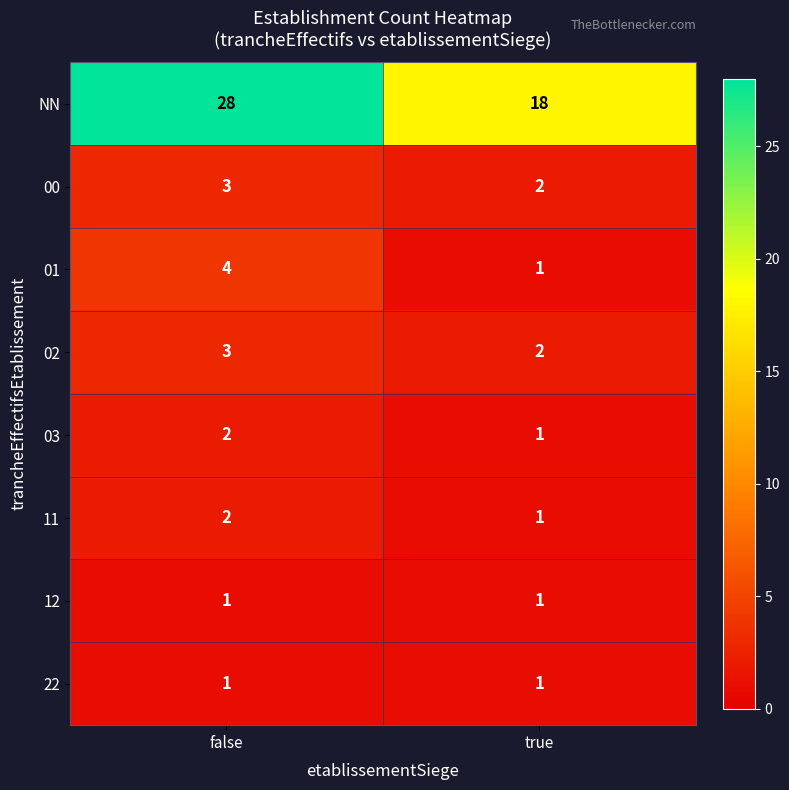

Rank the categories by 03 value from lowest to highest.

true, false